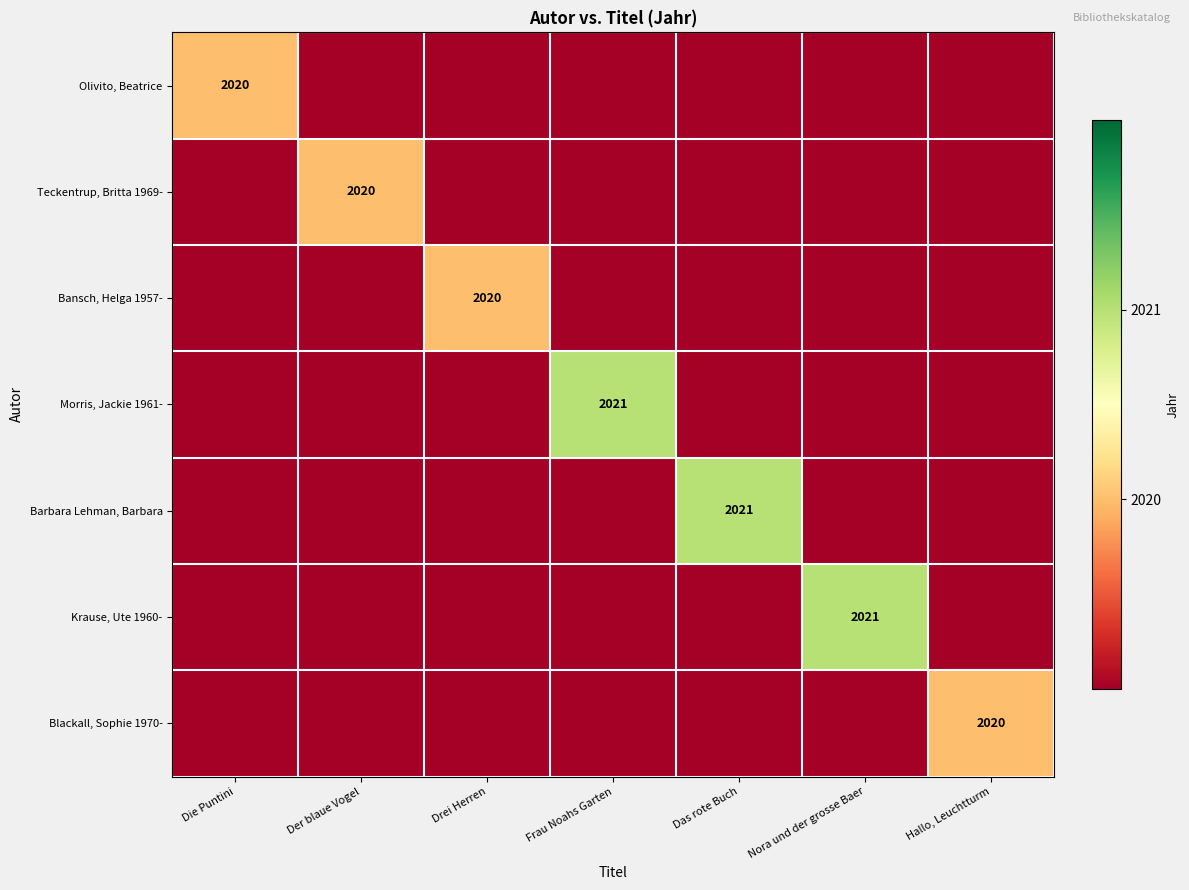

Is the value of Bansch, Helga 1957- at Drei Herren greater than the value of Morris, Jackie 1961- at Frau Noahs Garten?

No